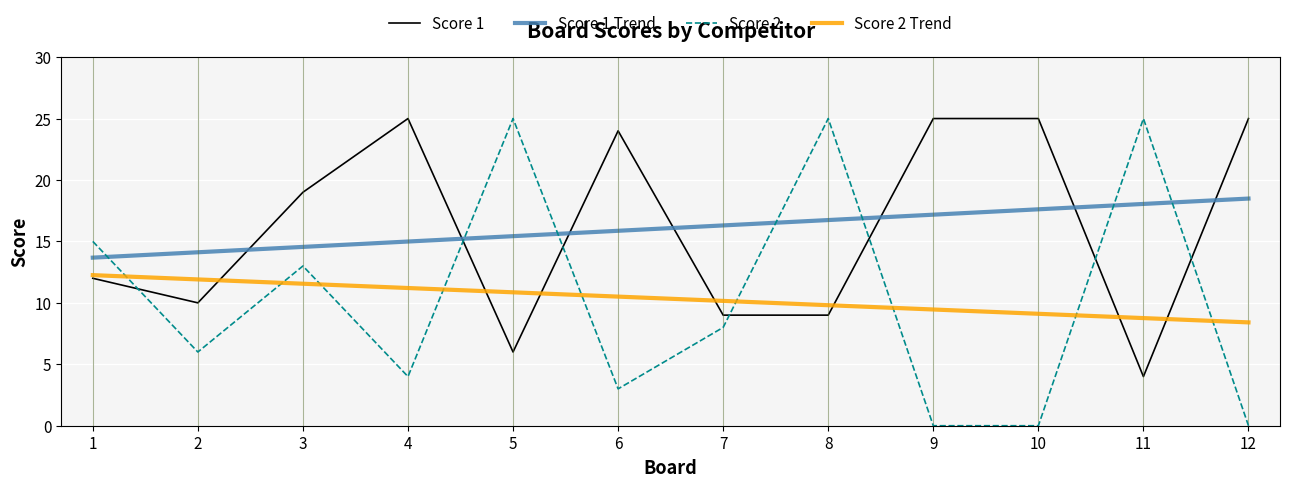

Which category has the lowest value in the Score 2 series?

9